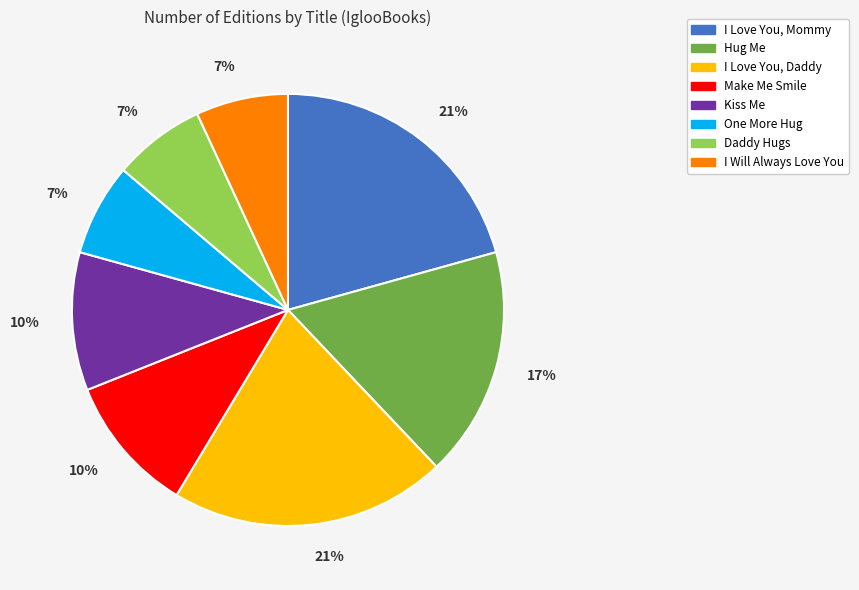

Is there any slice that represents more than half of the pie?

No